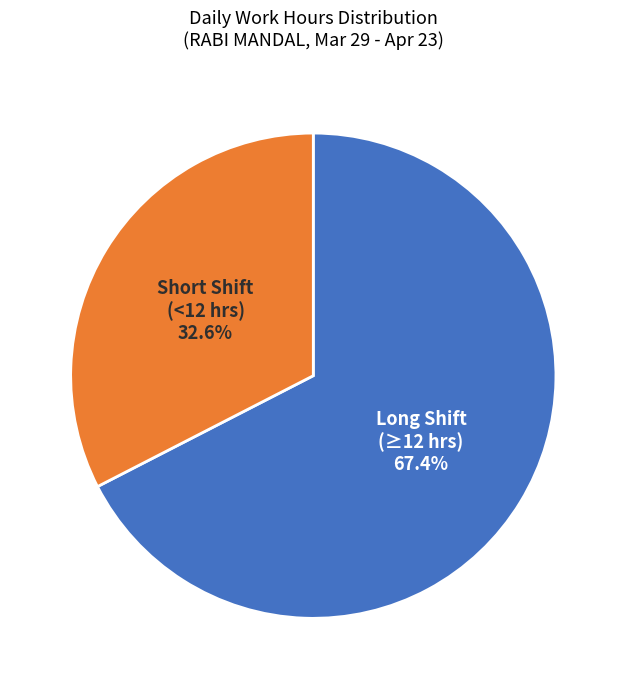

How many segments does this pie chart have?

2